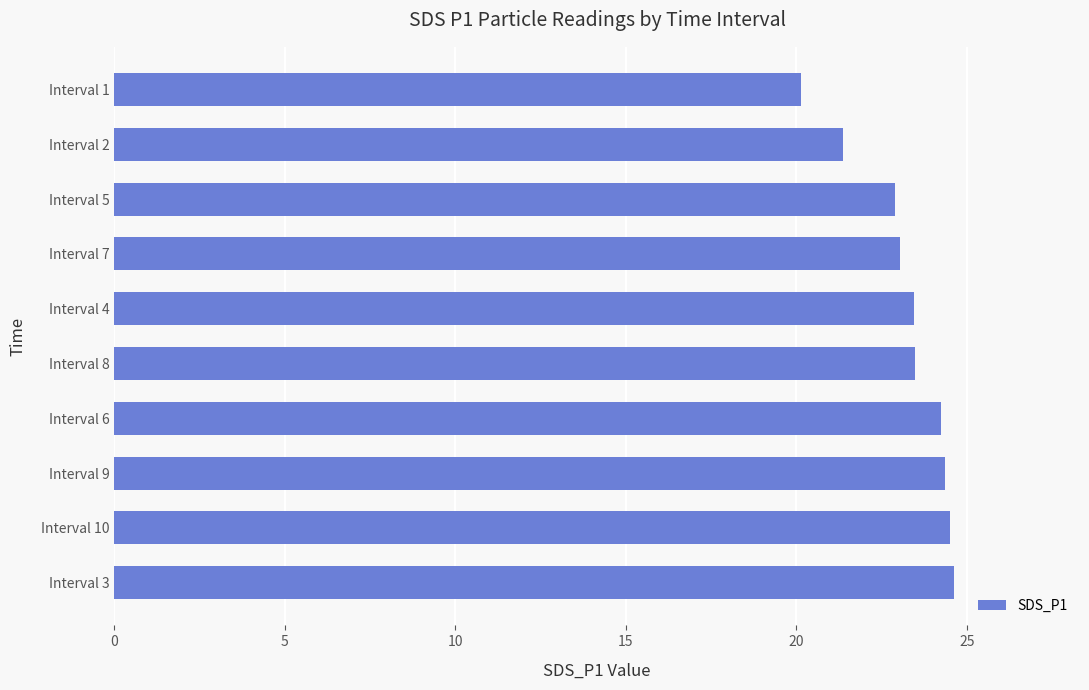

What is the difference between the second highest and second lowest values?

3.1